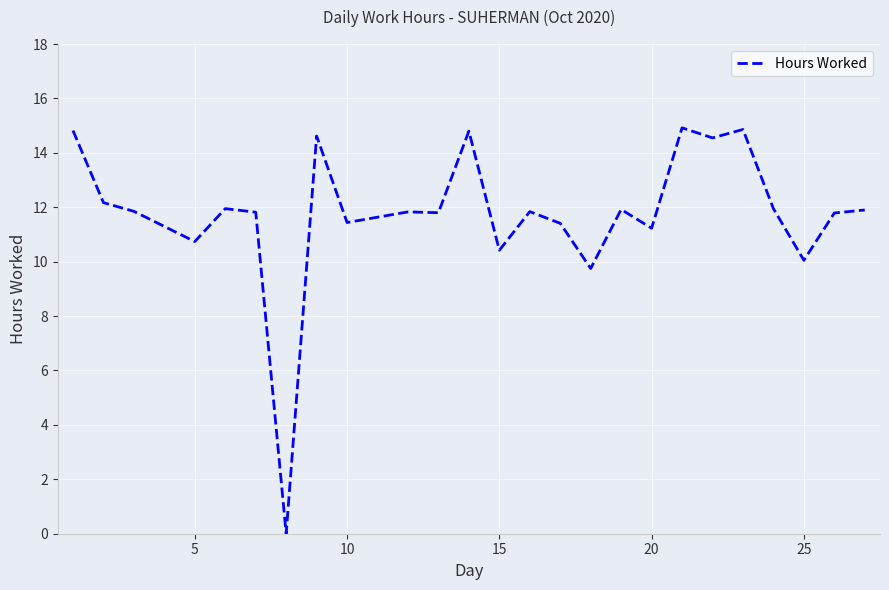

What is the greatest value displayed?

14.9